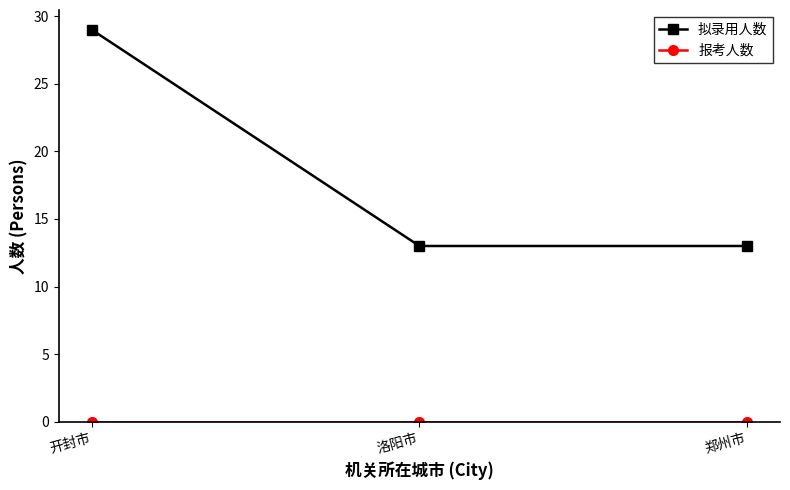

Count the number of categories in the chart.

3